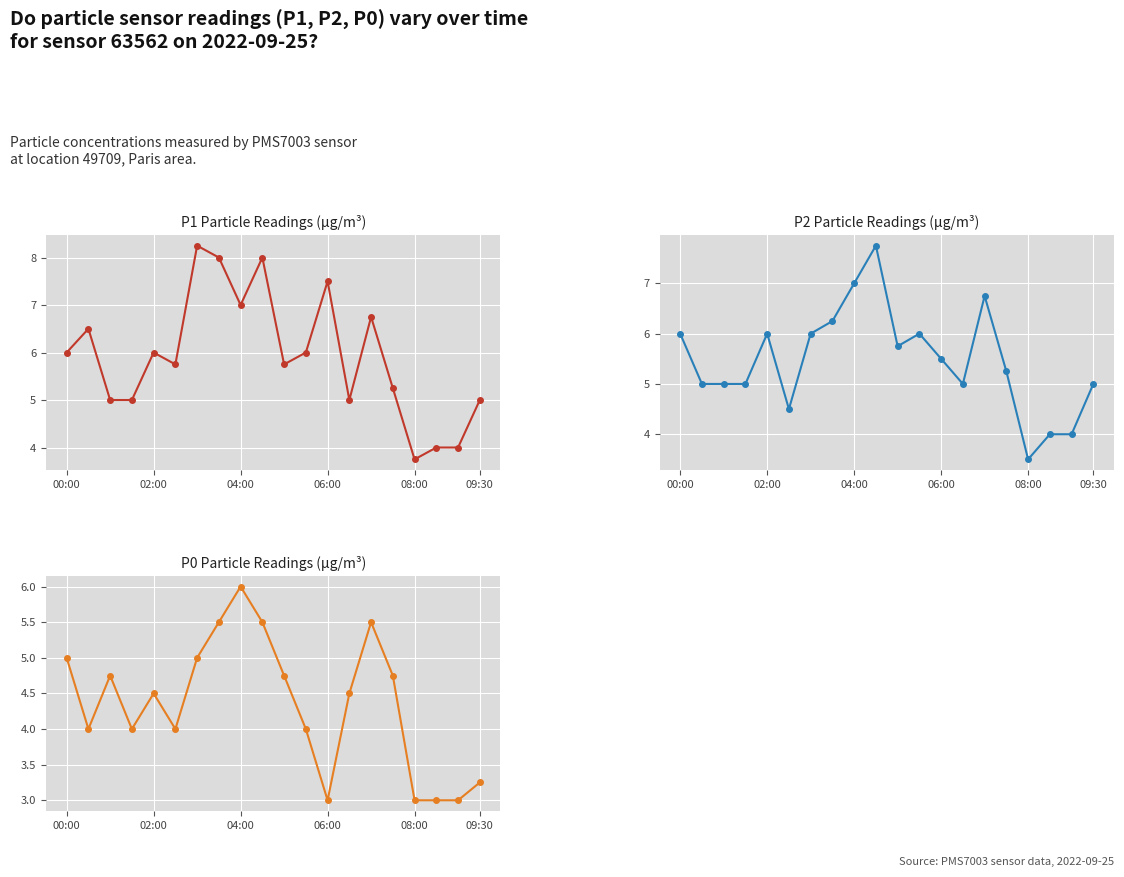

List the series in order of their overall mean, lowest first.

P0, P2, P1